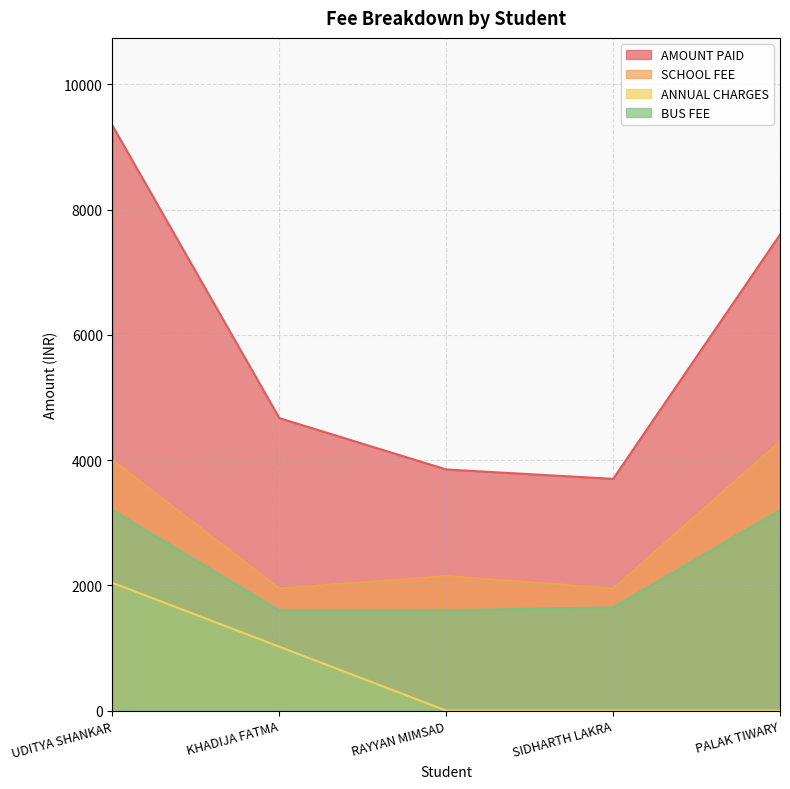

True or false: AMOUNT PAID and BUS FEE intersect in this chart.

False